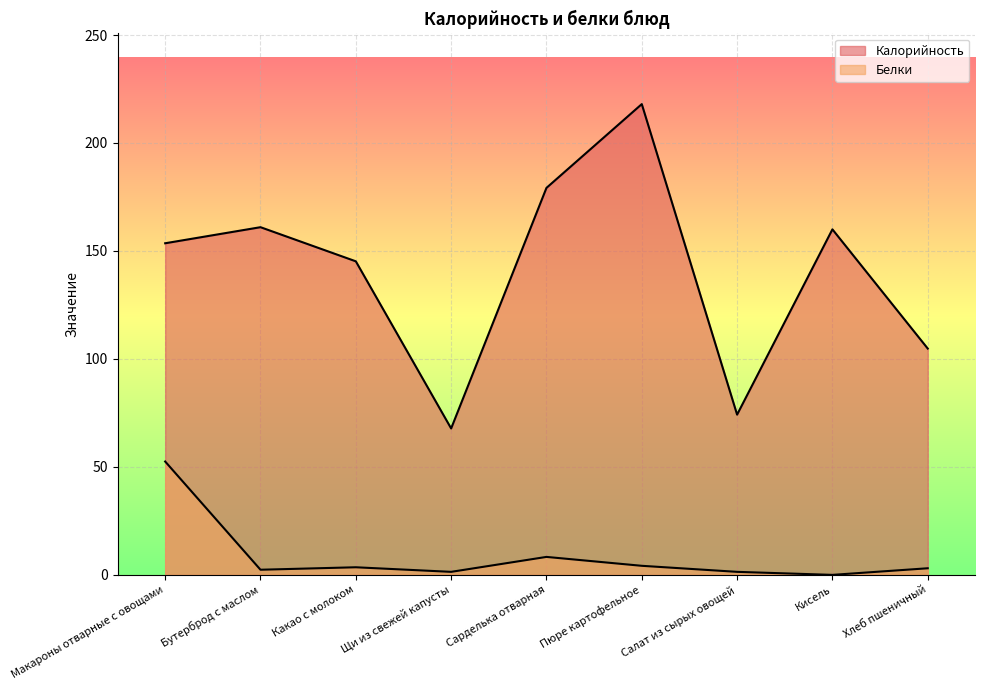

List the series in order of their overall mean, lowest first.

Белки, Калорийность